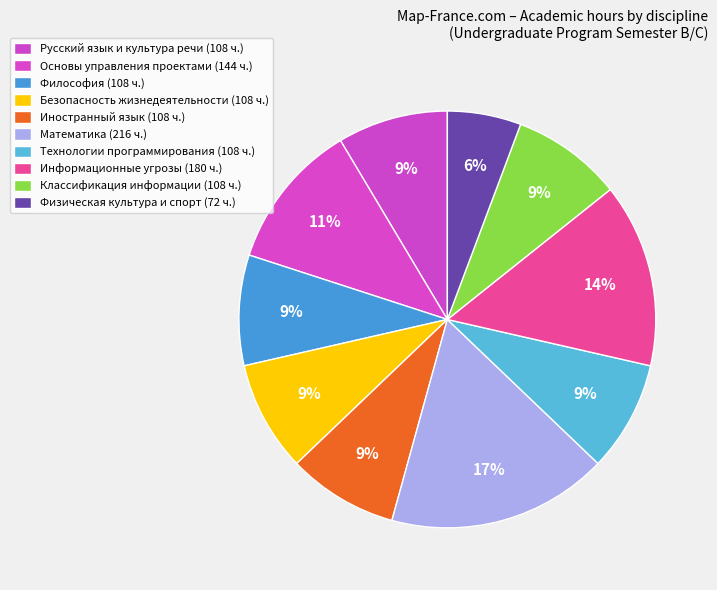

What percentage is the Основы управления проектами slice, to the nearest percent?

11%